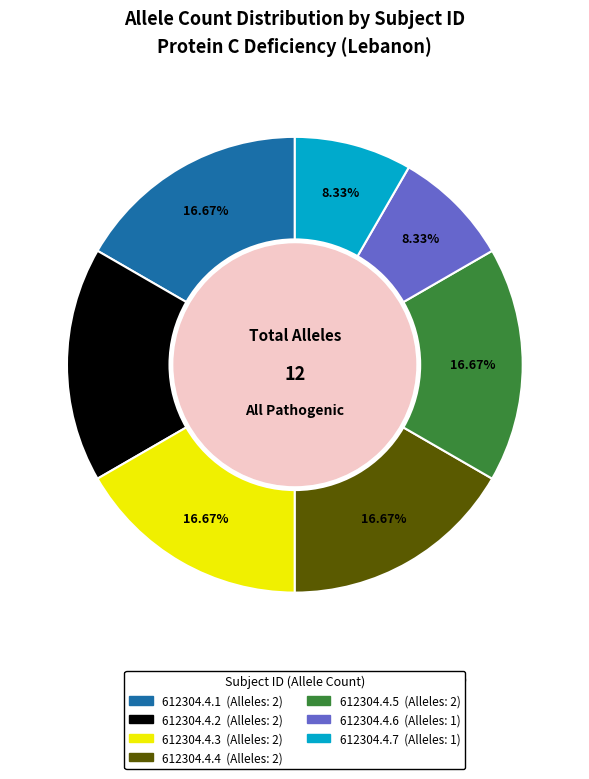

Between 612304.4.7 and 612304.4.4, which is larger?

612304.4.4